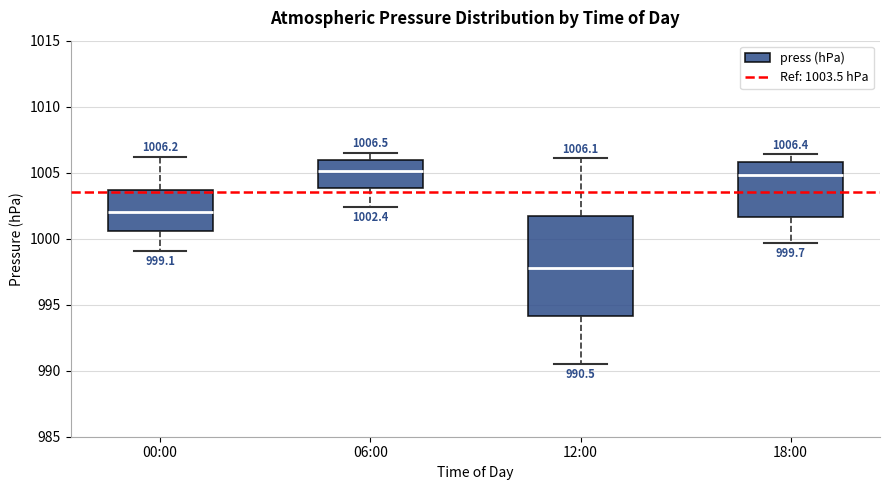

Which box is the tallest, from its lower edge to its upper edge?

12:00